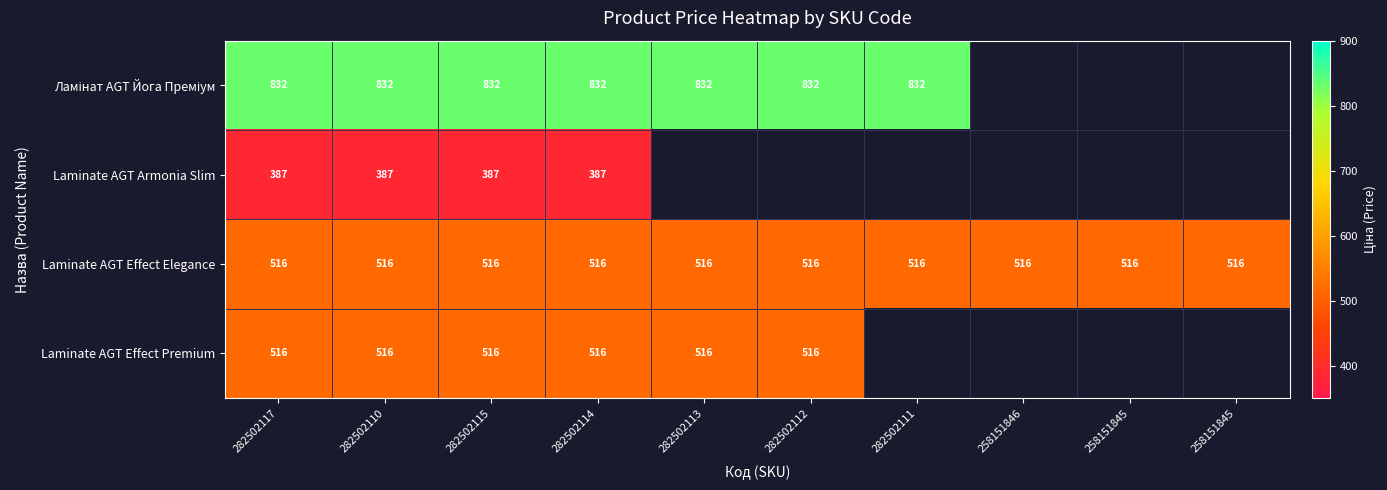

Is it true that Laminate AGT Armonia Slim equals 654.9 at 282502117?

False